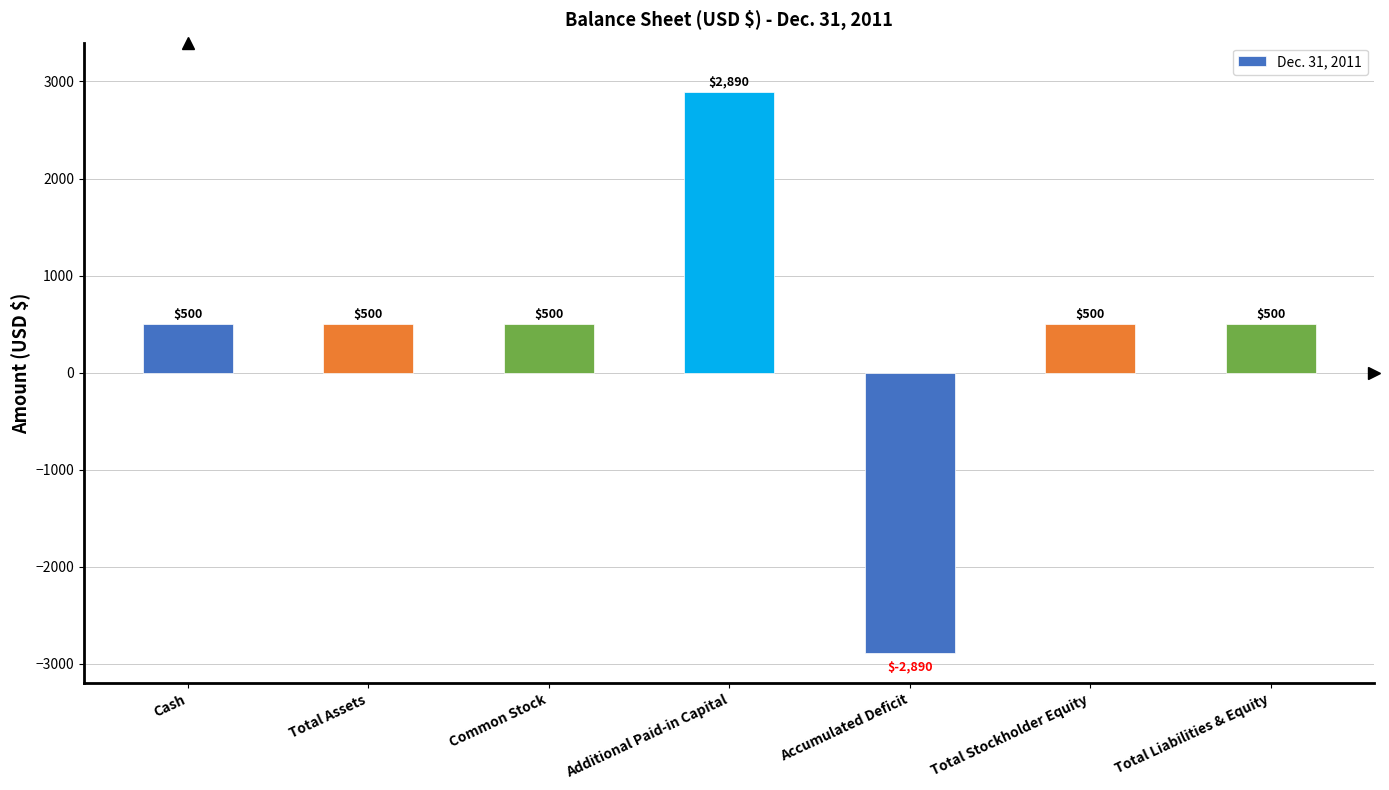

Are the bars grouped side by side (vs. stacked)?

No